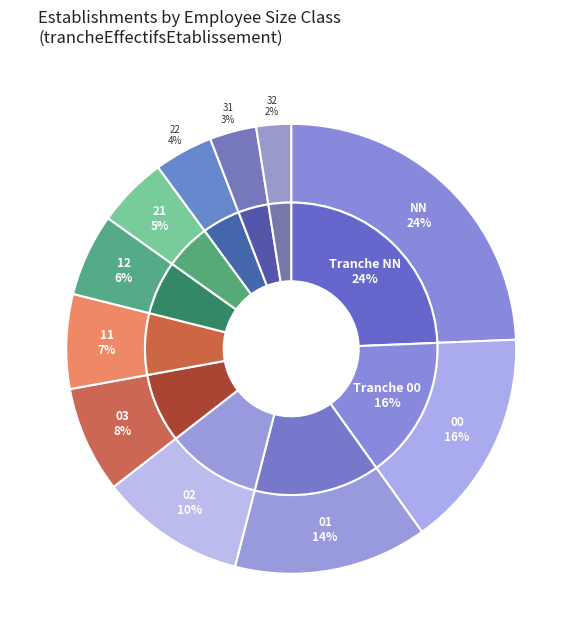

How many slices are in this pie chart?

11